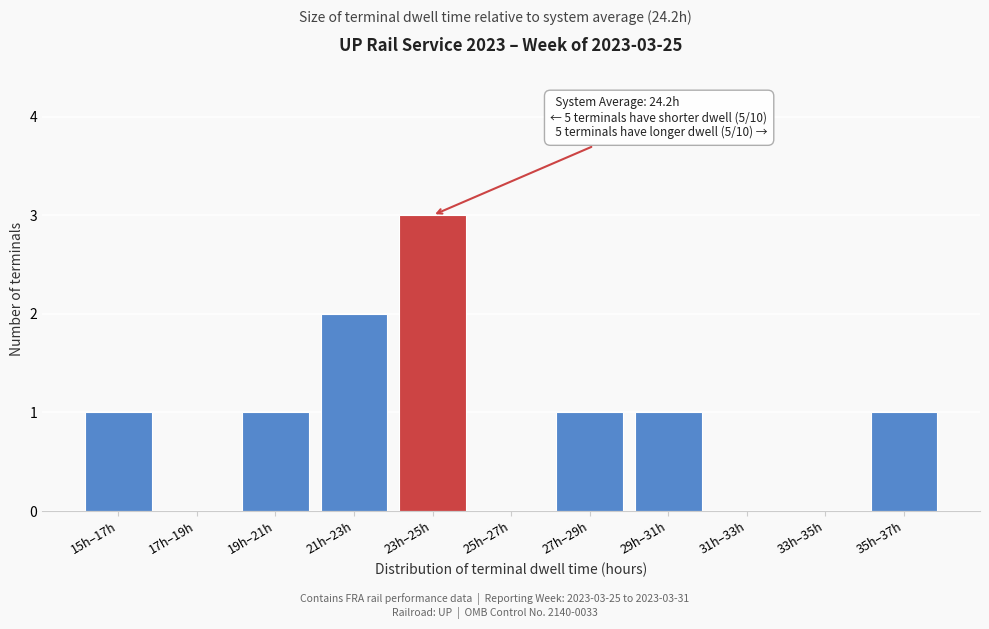

Reading left to right, what are all the values shown in this chart?

15h–17h=1	17h–19h=0	19h–21h=1	21h–23h=2	23h–25h=3	25h–27h=0	27h–29h=1	29h–31h=1	31h–33h=0	33h–35h=0	35h–37h=1